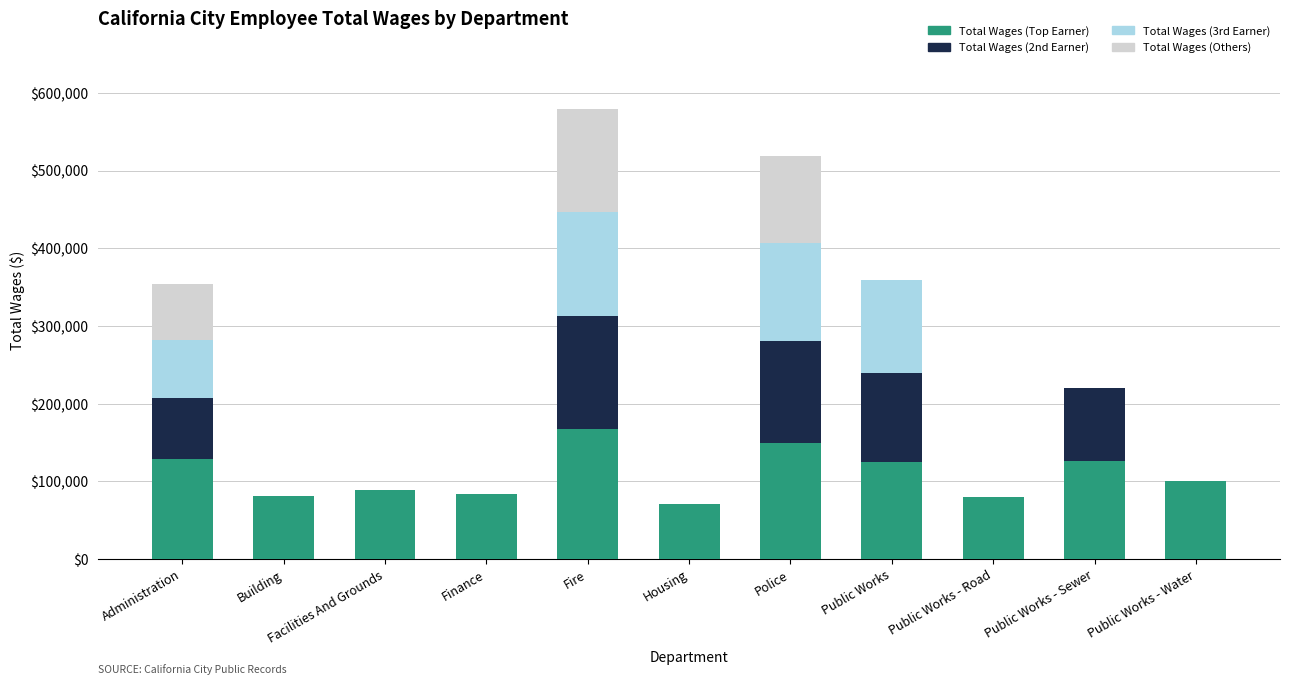

Is it true that Total Wages (Top Earner) equals 71436 at Housing?

True